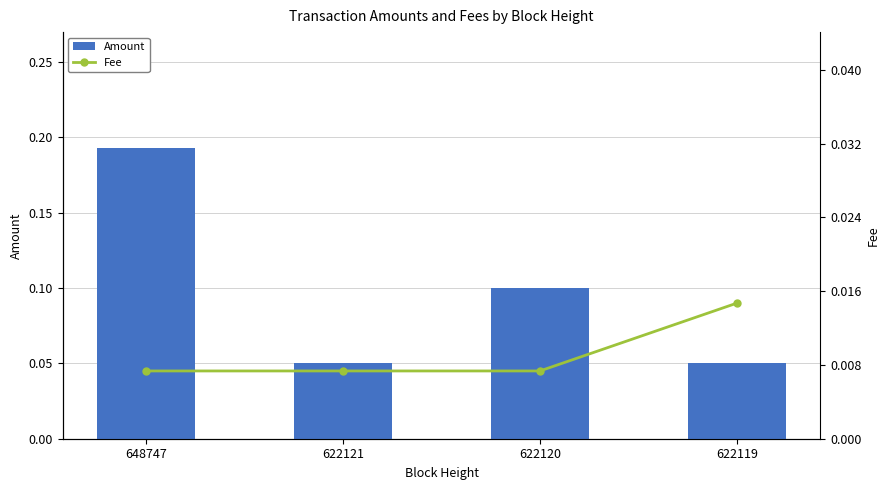

Which series has the largest total across all categories?

Amount